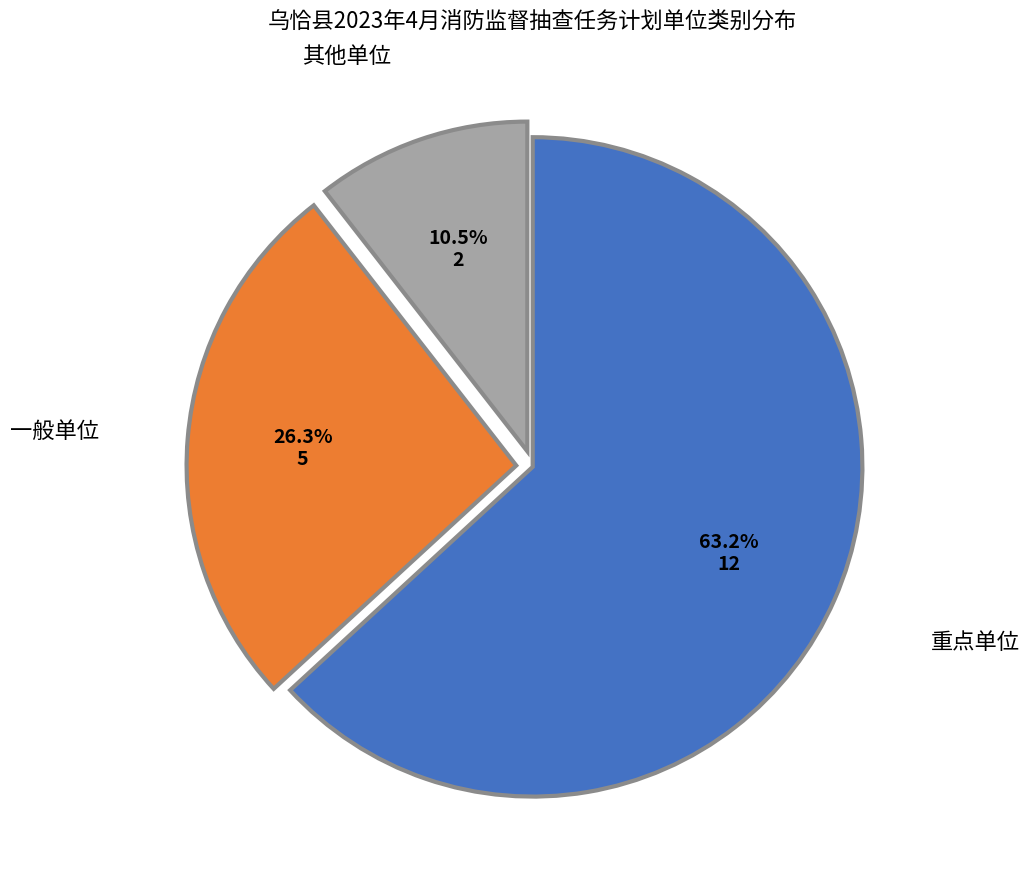

To the nearest percent, what is the difference between the 其他单位 and 重点单位 slice percentages?

53%